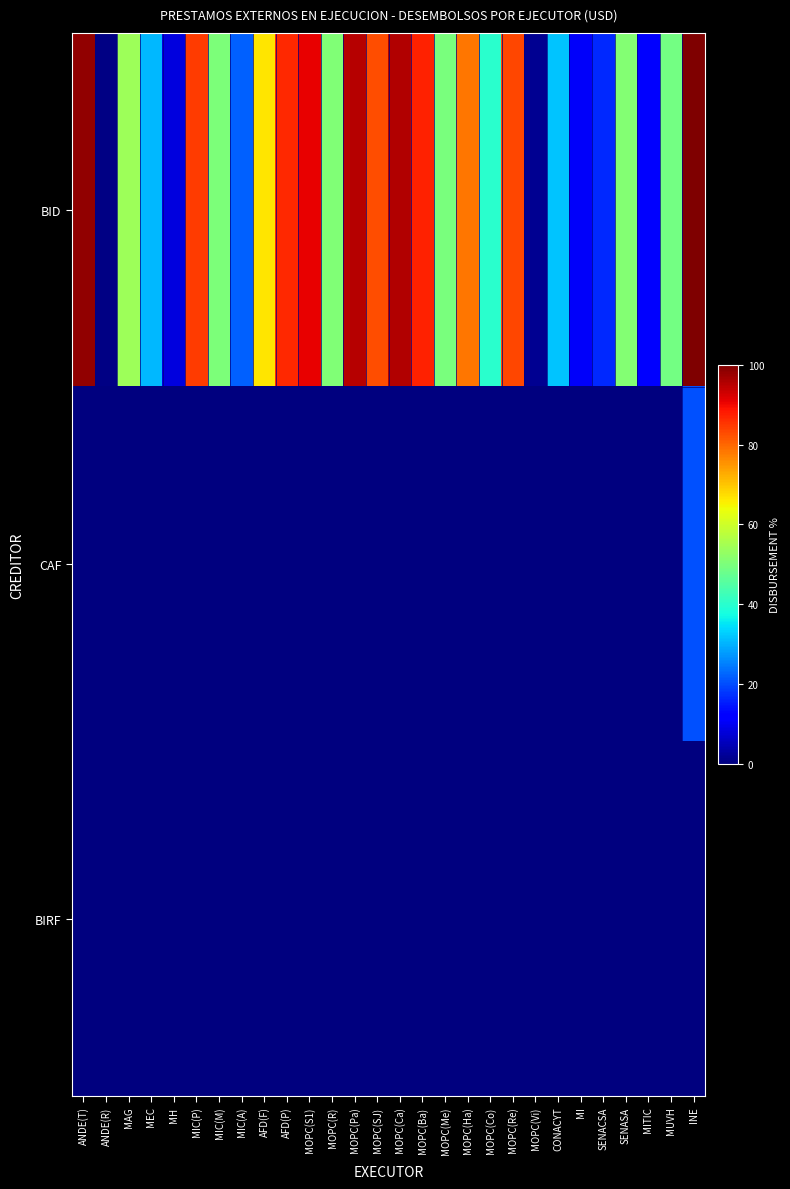

Reading left to right, transcribe all the data shown in this chart.

BID: ANDE(T)=98.4	ANDE(R)=0.6	MAG=54.1	MEC=30.8	MH=8.4	MIC(P)=84.5	MIC(M)=50.0	MIC(A)=22.2	AFD(F)=66.7	AFD(P)=86.7	MOPC(S1)=90.7	MOPC(R)=50.6	MOPC(Pa)=95.2	MOPC(SJ)=82.6	MOPC(Ca)=95.4	MOPC(Ba)=87.3	MOPC(Me)=49.9	MOPC(Ha)=78.4	MOPC(Co)=40.1	MOPC(Re)=83.2	MOPC(Vi)=2.0	CONACYT=31.9	MI=10.7	SENACSA=16.7	SENASA=51.0	MITIC=12.7	MUVH=49.2	INE=105.0
CAF: ANDE(T)=0.0	ANDE(R)=0.0	MAG=0.0	MEC=0.0	MH=0.0	MIC(P)=0.0	MIC(M)=0.0	MIC(A)=0.0	AFD(F)=0.0	AFD(P)=0.0	MOPC(S1)=0.0	MOPC(R)=0.0	MOPC(Pa)=0.0	MOPC(SJ)=0.0	MOPC(Ca)=0.0	MOPC(Ba)=0.0	MOPC(Me)=0.0	MOPC(Ha)=0.0	MOPC(Co)=0.0	MOPC(Re)=0.0	MOPC(Vi)=0.0	CONACYT=0.0	MI=0.0	SENACSA=0.0	SENASA=0.0	MITIC=0.0	MUVH=0.0	INE=20.5
BIRF: ANDE(T)=0.0	ANDE(R)=0.0	MAG=0.0	MEC=0.0	MH=0.0	MIC(P)=0.0	MIC(M)=0.0	MIC(A)=0.0	AFD(F)=0.0	AFD(P)=0.0	MOPC(S1)=0.0	MOPC(R)=0.0	MOPC(Pa)=0.0	MOPC(SJ)=0.0	MOPC(Ca)=0.0	MOPC(Ba)=0.0	MOPC(Me)=0.0	MOPC(Ha)=0.0	MOPC(Co)=0.0	MOPC(Re)=0.0	MOPC(Vi)=0.0	CONACYT=0.0	MI=0.0	SENACSA=0.0	SENASA=0.0	MITIC=0.0	MUVH=0.0	INE=0.0